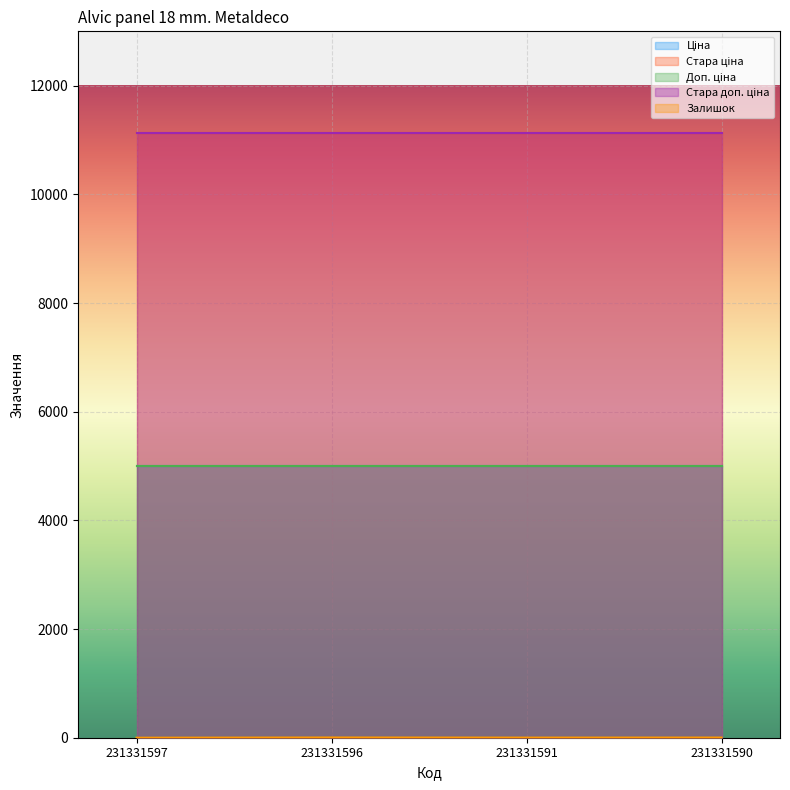

Reading right to left, list all the values displayed in this chart.

Ціна: 231331590=5009.1	231331591=5009.1	231331596=5009.1	231331597=5009.1
Стара ціна: 231331590=11131.3	231331591=11131.3	231331596=11131.3	231331597=11131.3
Доп. ціна: 231331590=5009.0	231331591=5009.0	231331596=5009.0	231331597=5009.0
Стара доп. ціна: 231331590=11131.3	231331591=11131.3	231331596=11131.3	231331597=11131.3
Залишок: 231331590=3.0	231331591=2.0	231331596=4.0	231331597=0.0